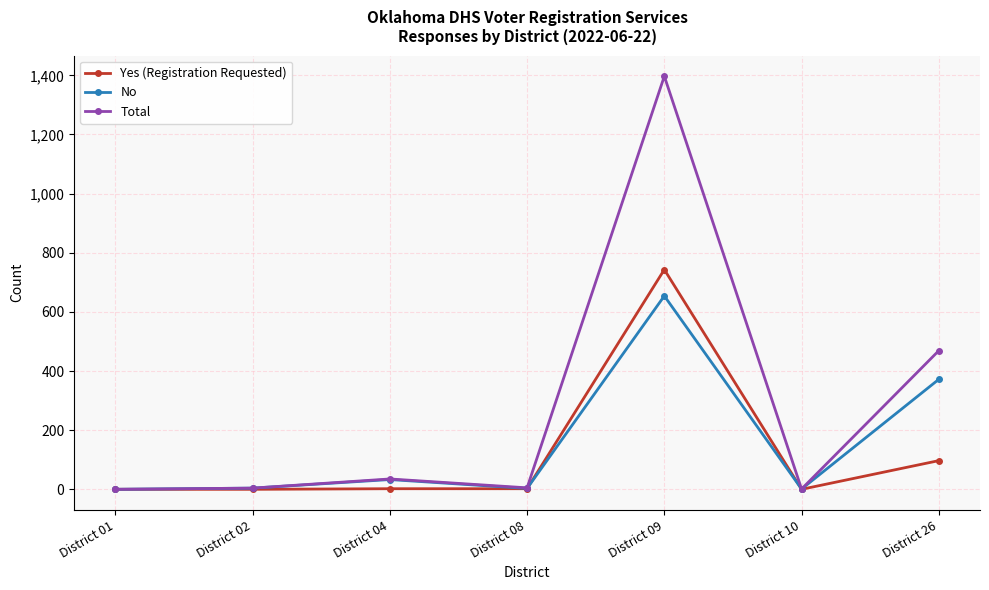

Between District 01 and District 04, which series saw the biggest shift?

Total